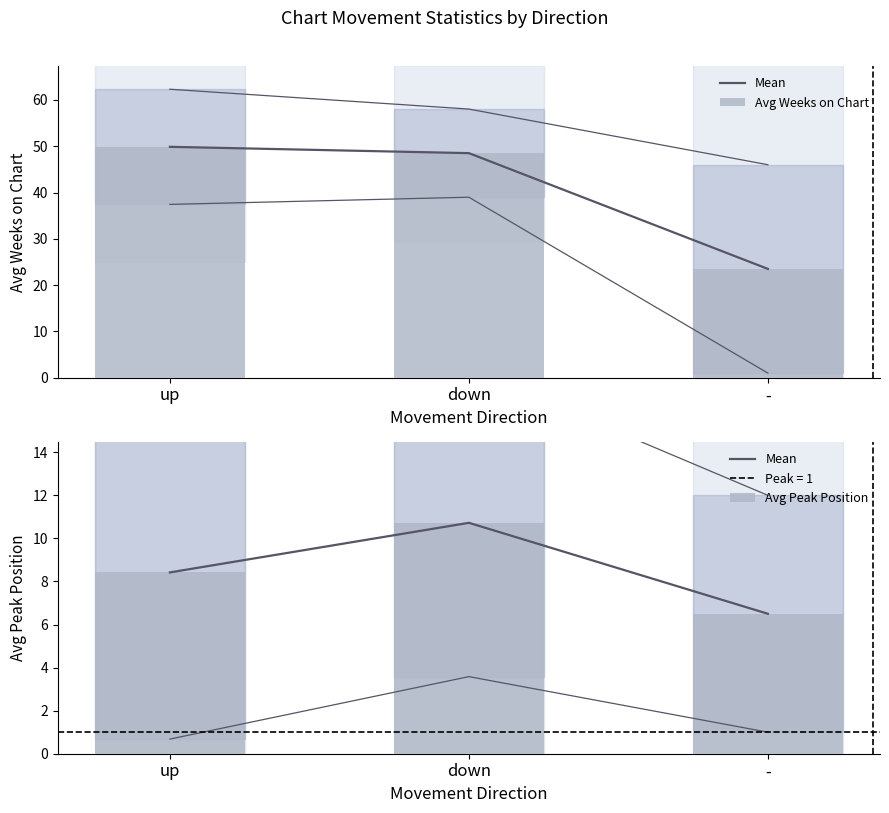

At up, list the series in order from largest to smallest.

Avg Weeks on Chart, Mean, Avg Peak Position